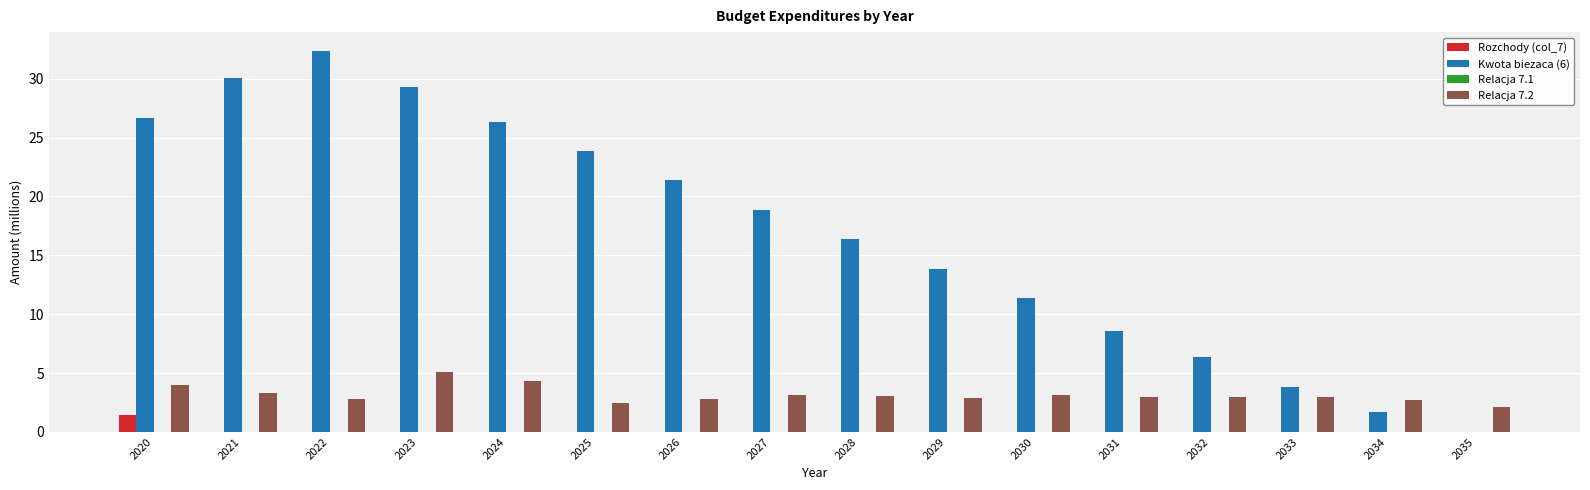

What is the total value across all series at 2033?

6.9